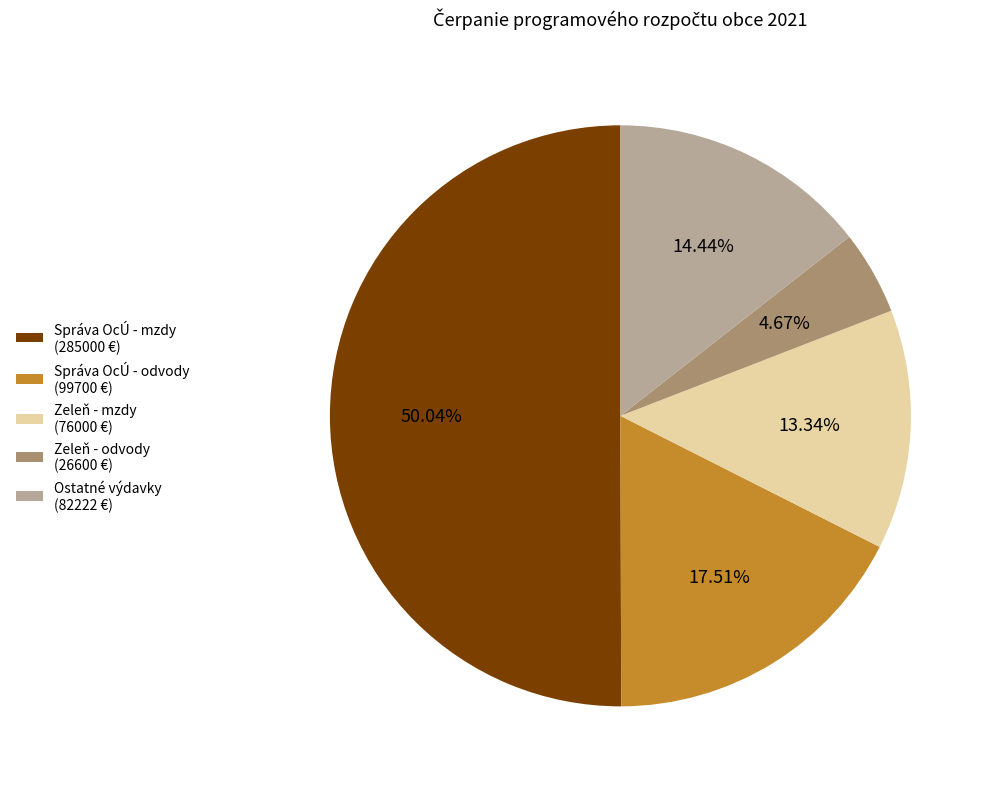

To the nearest percent, what is the difference between the largest and smallest slice percentages?

45%